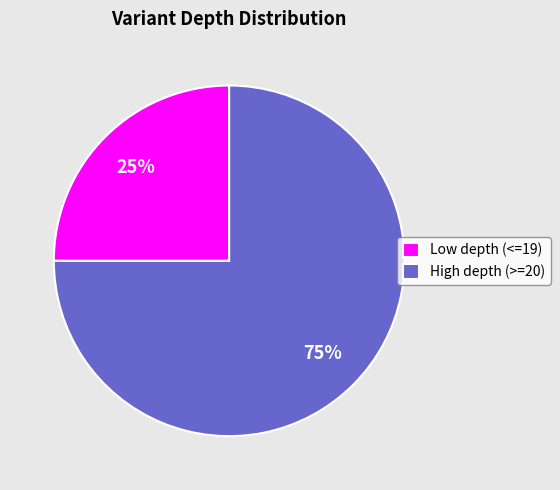

To the nearest percent, what is the average slice percentage?

50%